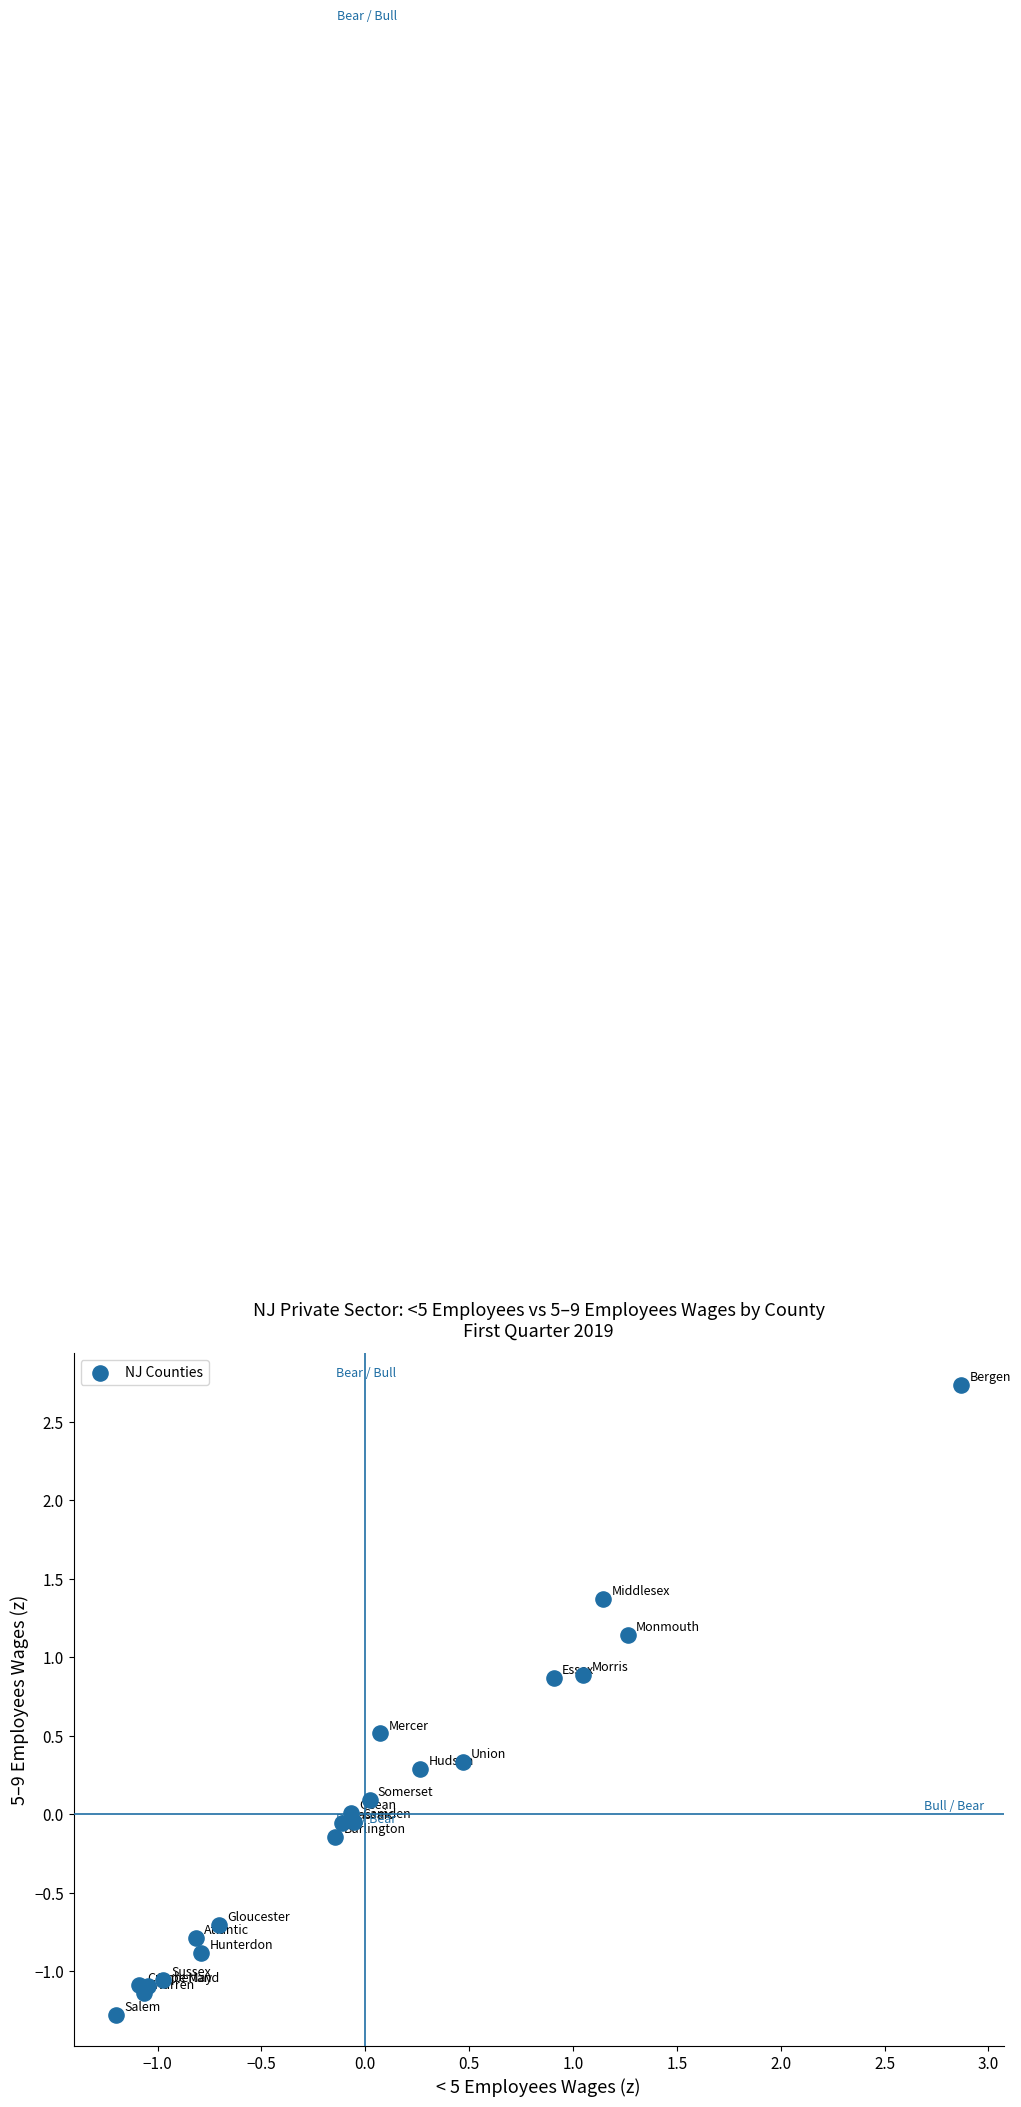

What is the range of Y values (max minus min)?

4.0